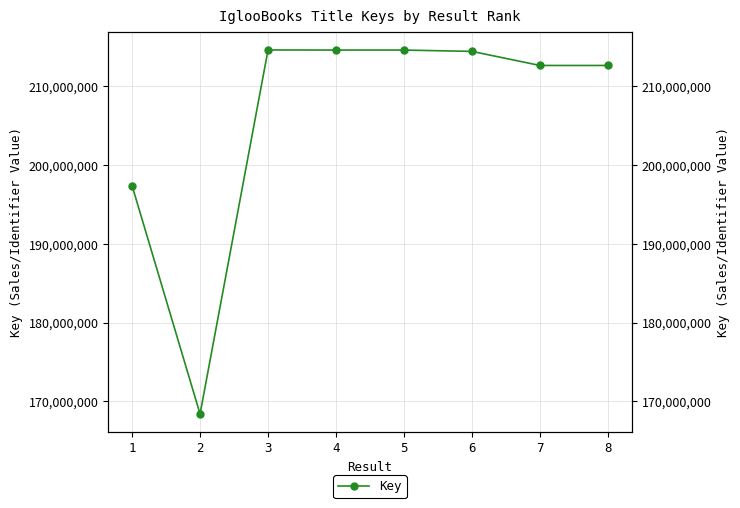

How many data points are less than 214439545?

4